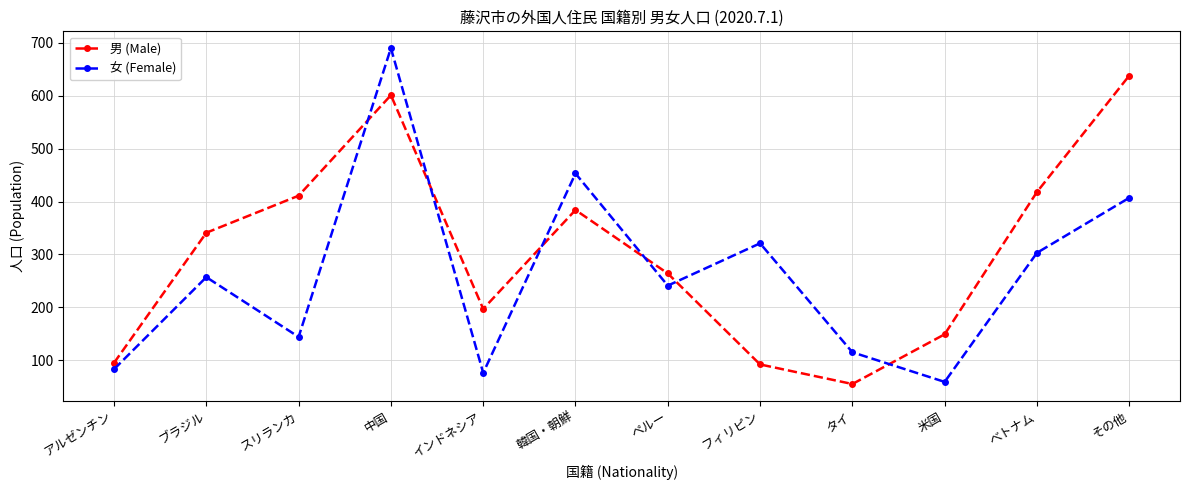

Reading right to left, transcribe all the data shown in this chart.

男 (Male): 638	418	149	55	92	264	384	197	601	411	341	95
女 (Female): 407	303	59	115	321	241	453	76	690	144	257	83